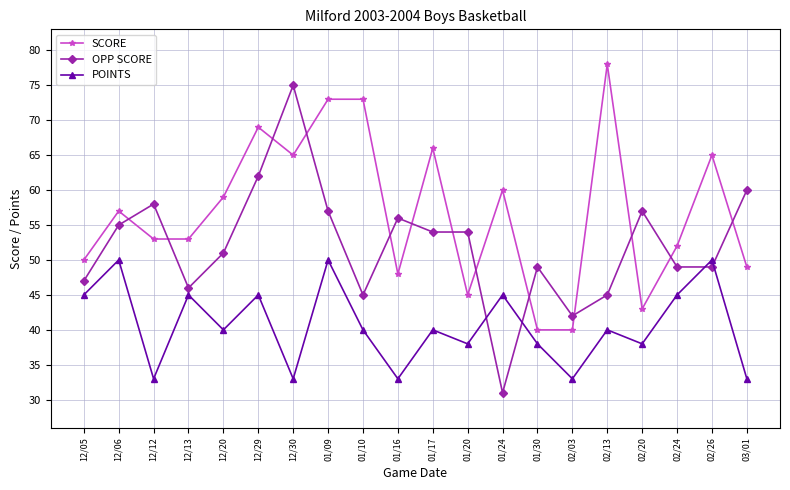

Is the value of SCORE at 01/20 greater than the value of OPP SCORE at 12/06?

No